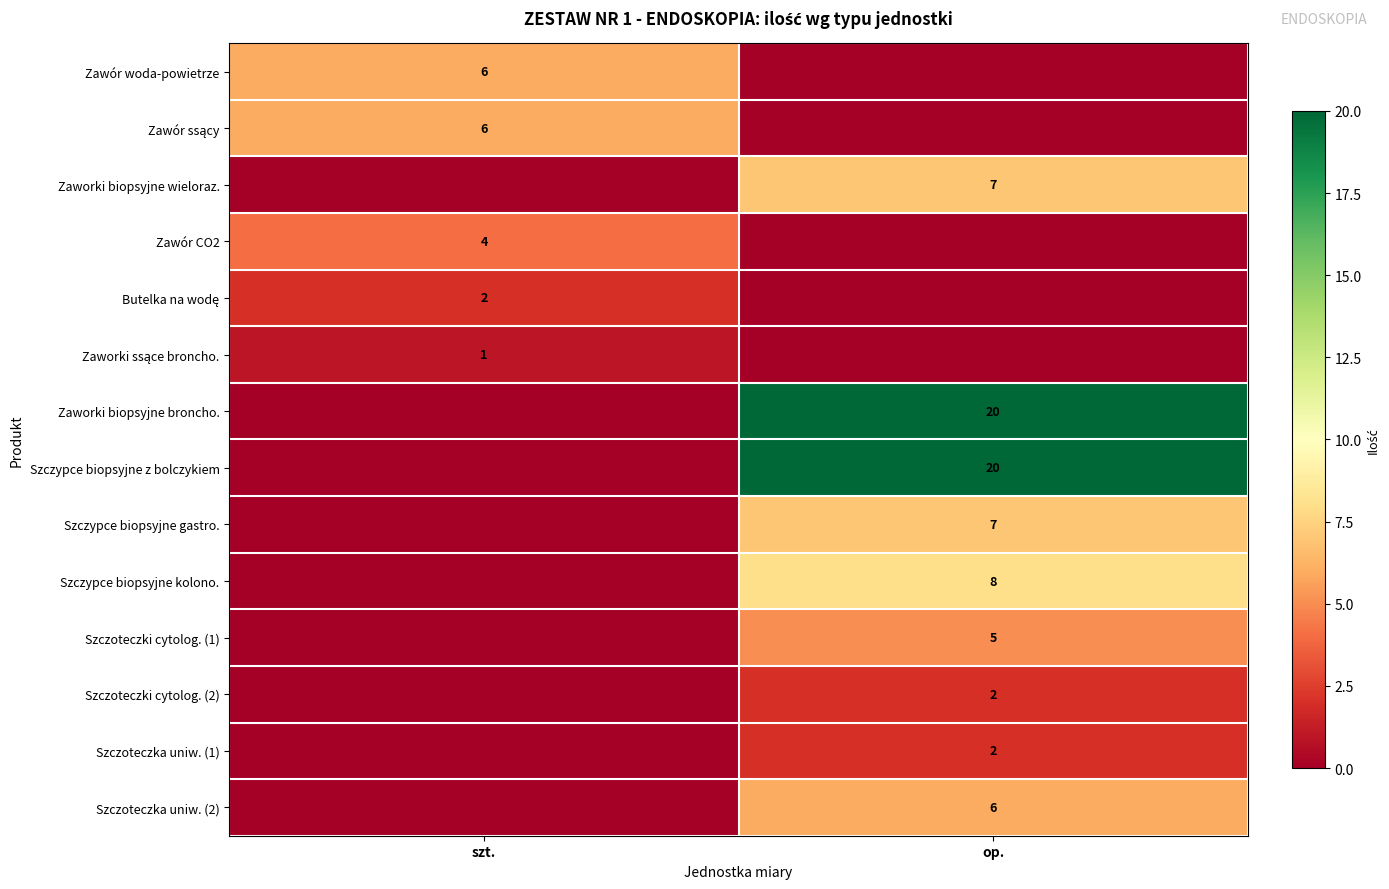

True or false: Szczoteczka uniw. (1) has a value of 2 at op..

True